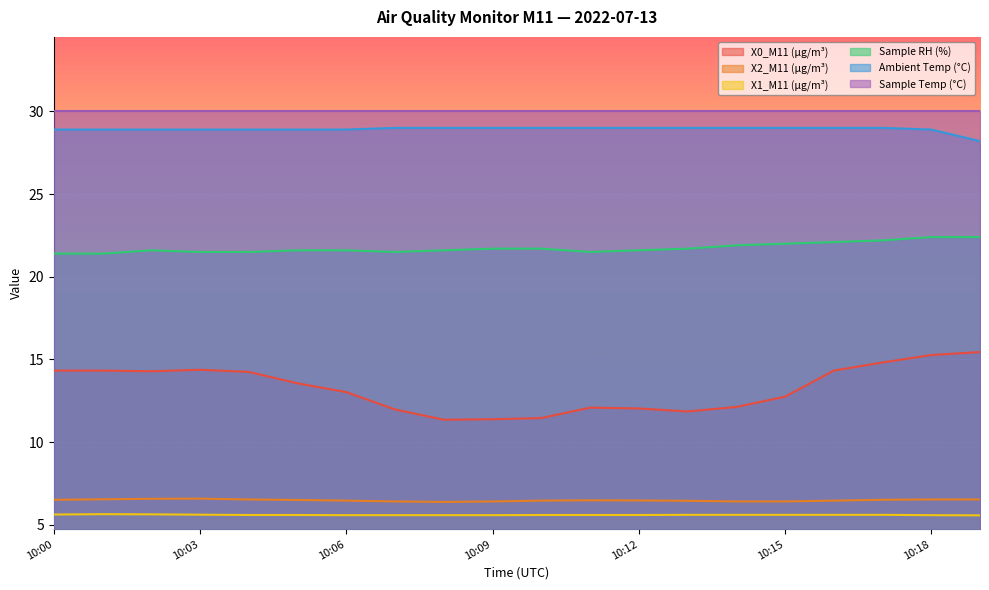

How many lines are shown in the chart?

6